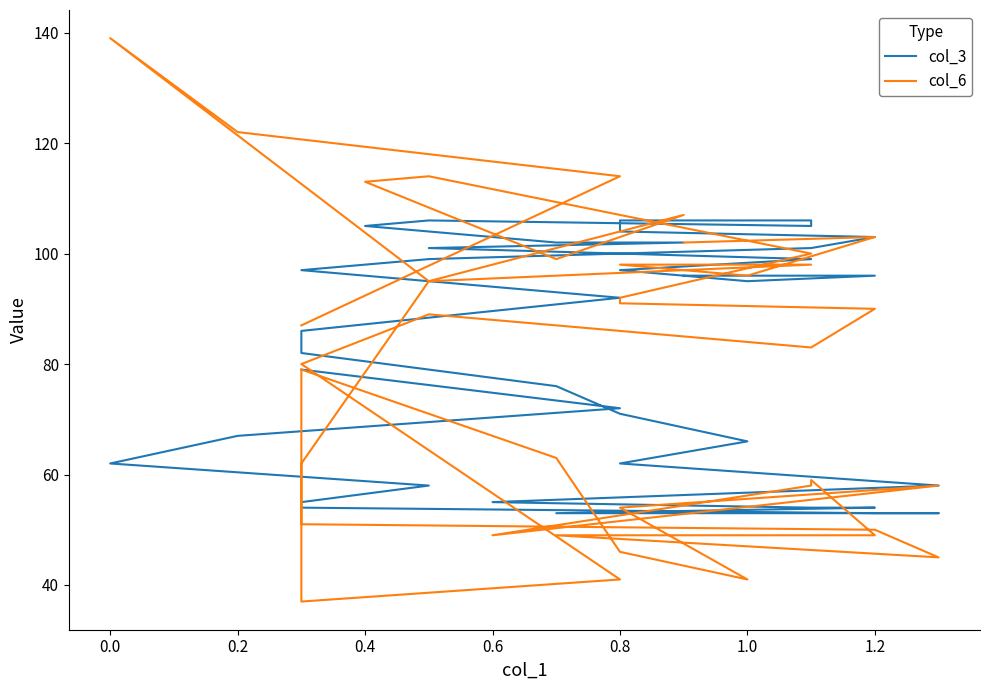

How many interior local valleys does the col_3 series have?

2